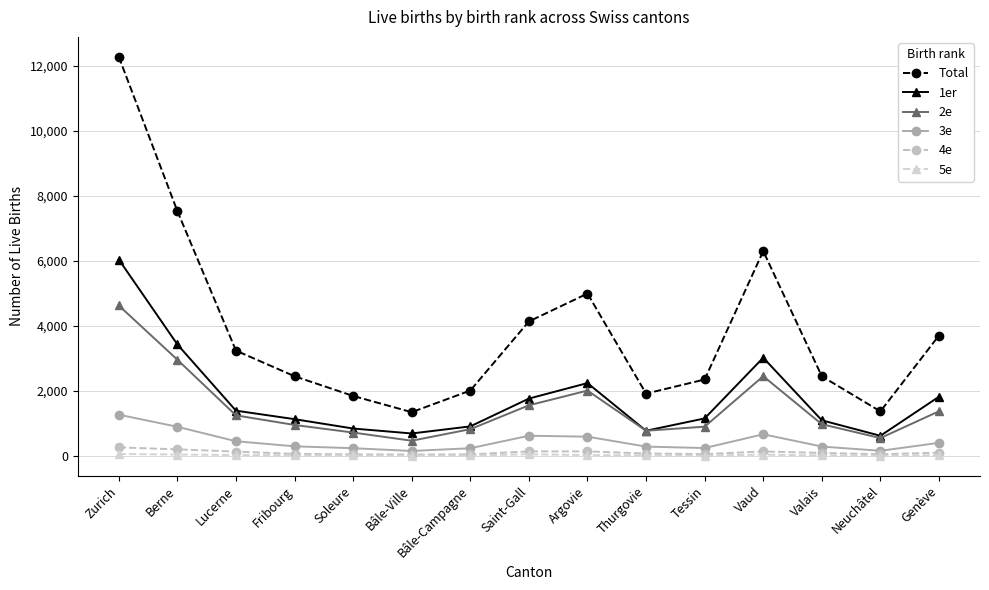

What is the label of the 1st point from the right?

Genève